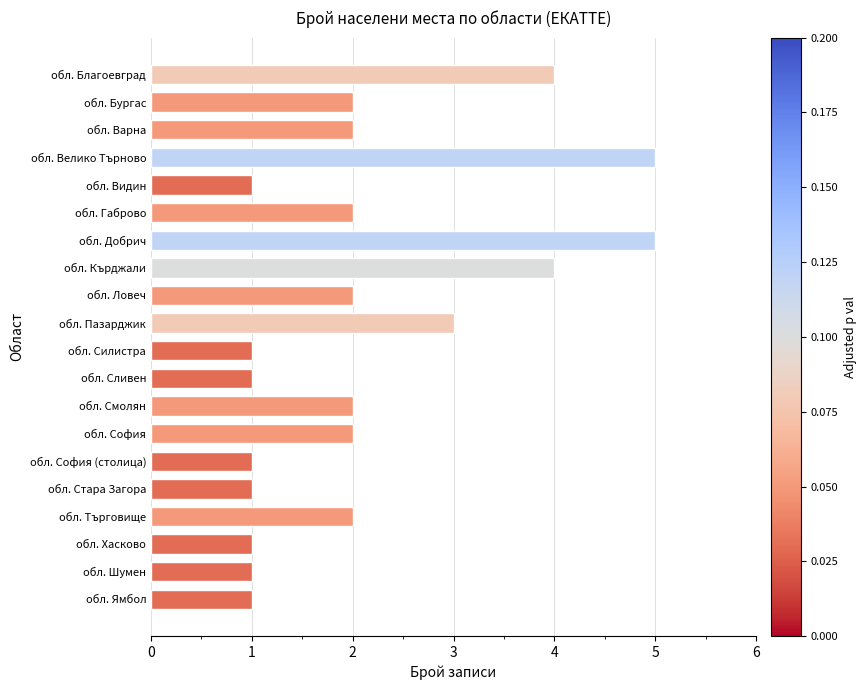

What is the sum of the values at обл. Кърджали and обл. Варна?

6